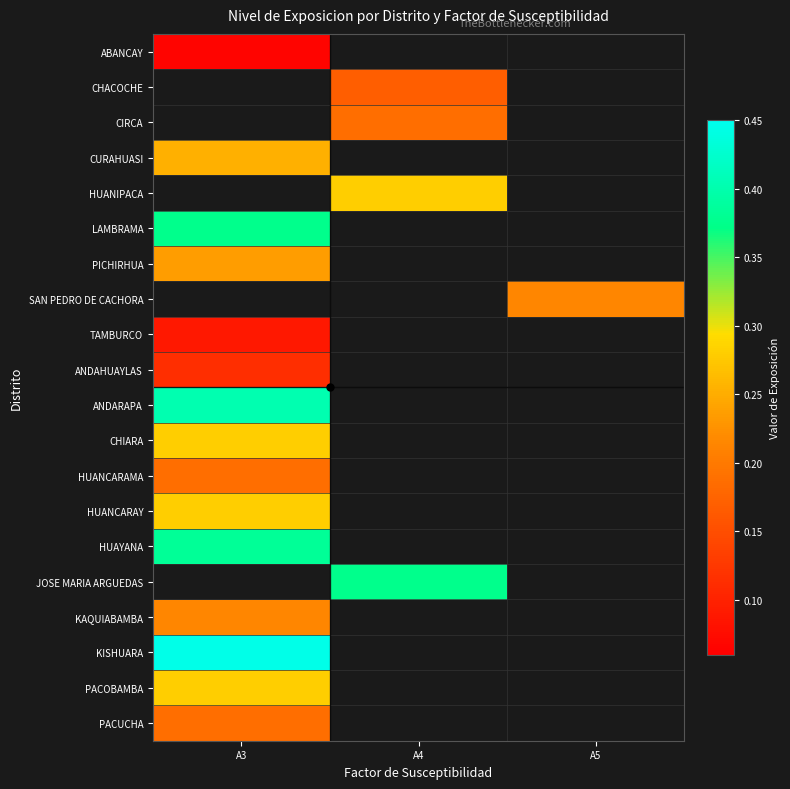

At how many categories does at least one series exceed 0?

3